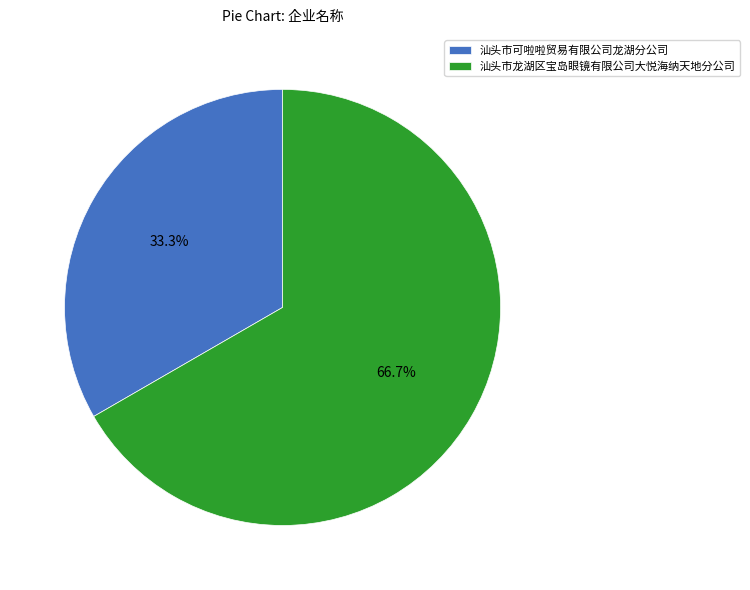

The 汕头市龙湖区宝岛眼镜有限公司大悦海纳天地分公司 slice represents 59% of the pie. True or false?

False